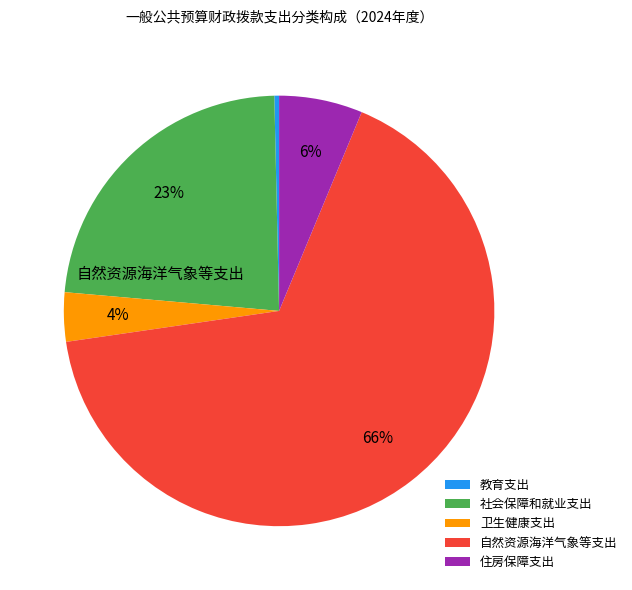

Which category has the biggest portion of the pie?

自然资源海洋气象等支出